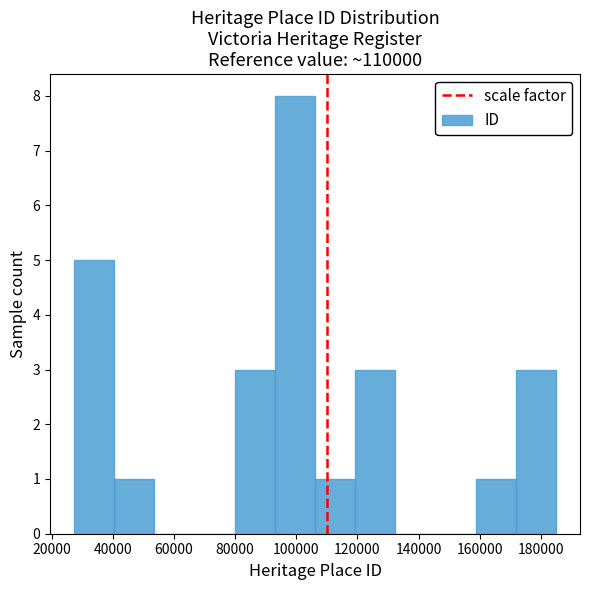

Over which range of the x-axis is the bar tallest?

94000 to 106000